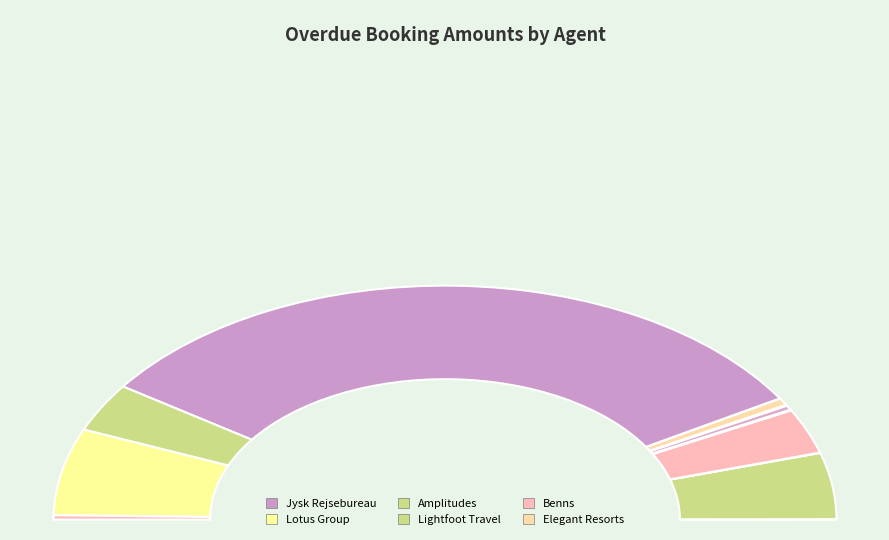

To the nearest percent, what portion does Lightfoot Travel represent?

7%